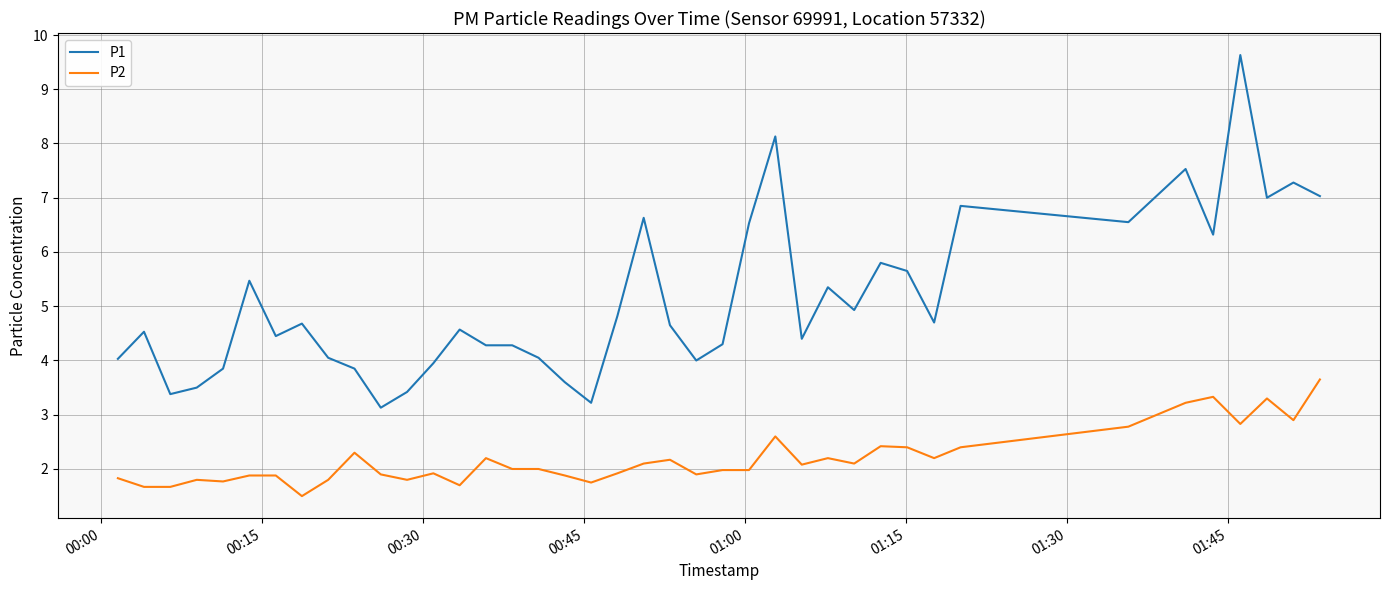

What is the maximum value shown in the chart?

9.6